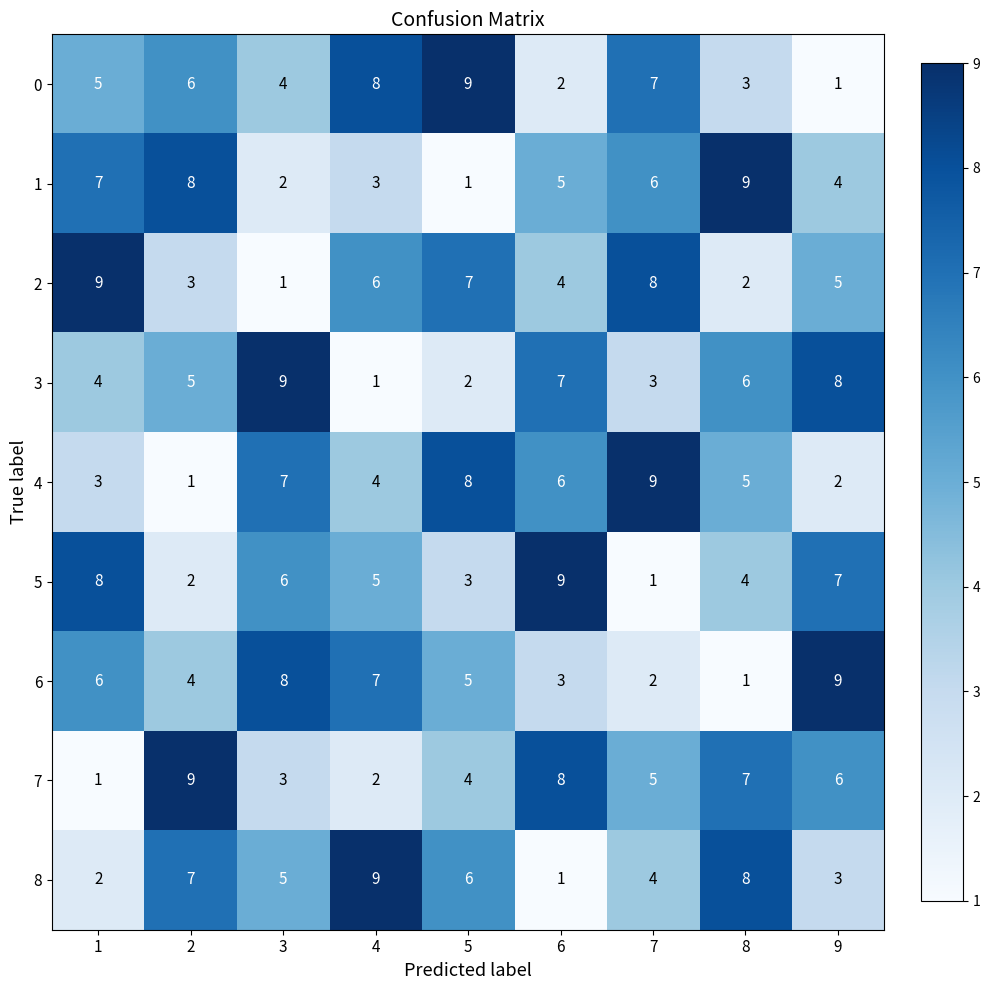

The value of 7 at 3 is 3. True or false?

True